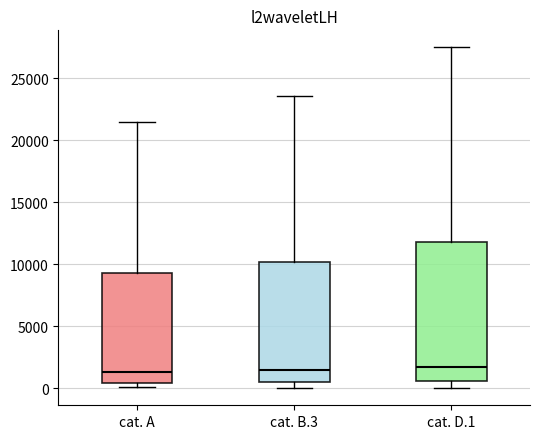

Reading left to right, read every box against the y-axis: the position of its median line, the range the box covers, and the ends of its whiskers. The values are not printed on the chart, so give them approximately, as read against the axis.

cat. A: median 1500, box 500 to 9500, whiskers 0 to 21500
cat. B.3: median 1500, box 500 to 10000, whiskers 0 to 23500
cat. D.1: median 1500, box 500 to 12000, whiskers 0 to 27500